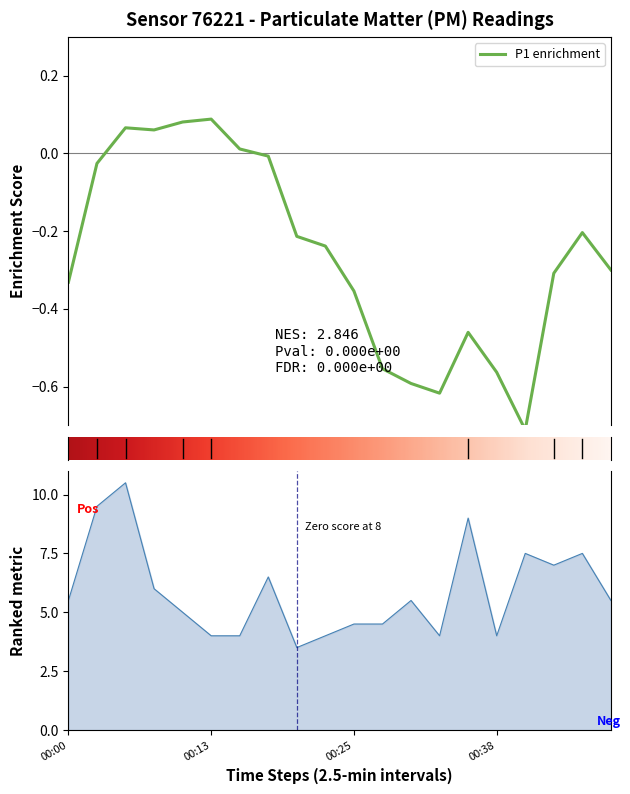

Rank the categories by value from highest to lowest.

00:05, 00:03, 00:35, 00:40, 00:46, 00:43, 00:18, 00:08, 00:00, 00:30, 00:48, 00:10, 00:25, 00:28, 00:13, 00:15, 00:23, 00:33, 00:38, 00:20